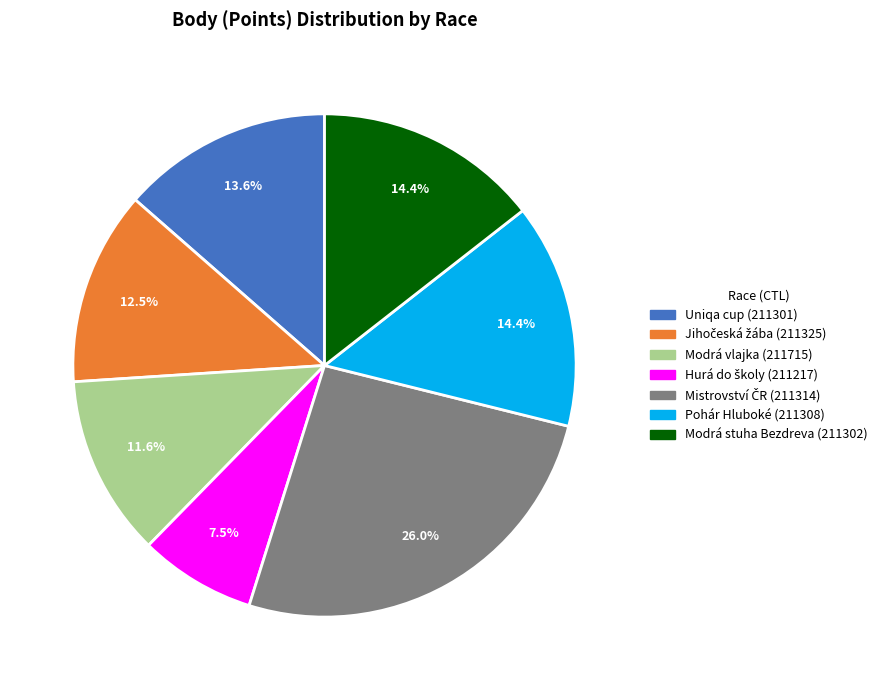

To the nearest percent, what is the difference between the largest and smallest slice percentages?

18%